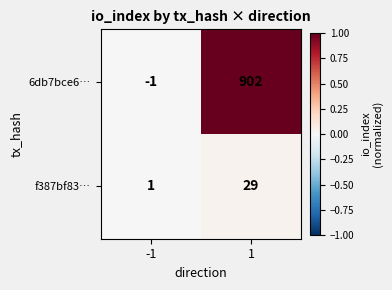

Reading left to right, transcribe all the data shown in this chart.

6db7bce6…: -1=-1	1=902
f387bf83…: -1=1	1=29